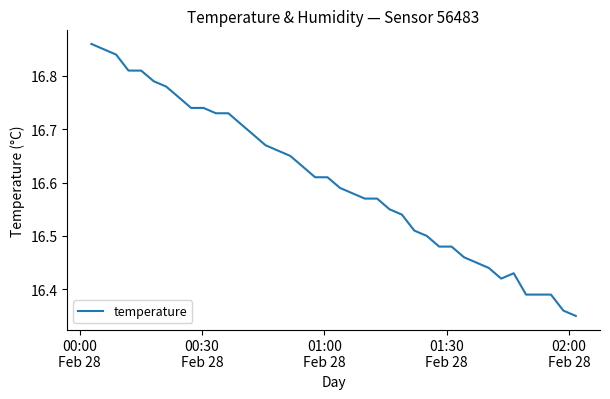

Is this an area chart (filled region under the line)?

No